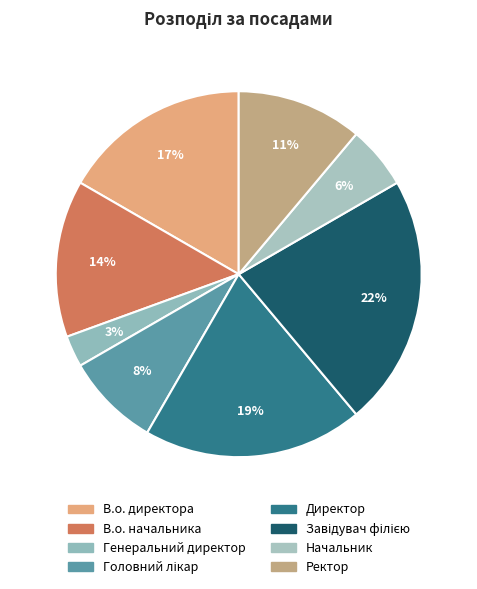

Count the number of slices in the pie.

8